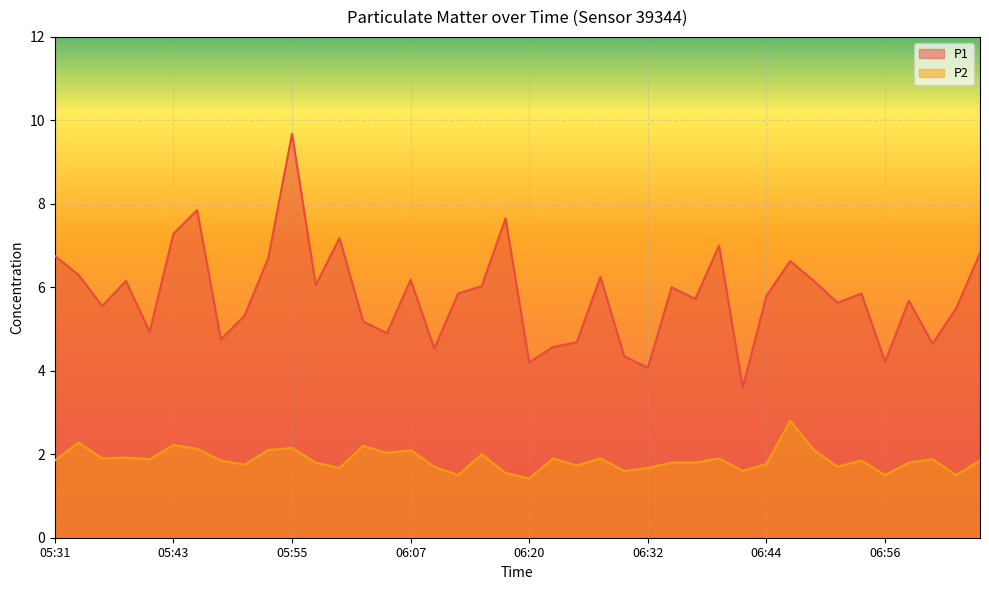

Does the chart display data point markers on the line(s)?

No